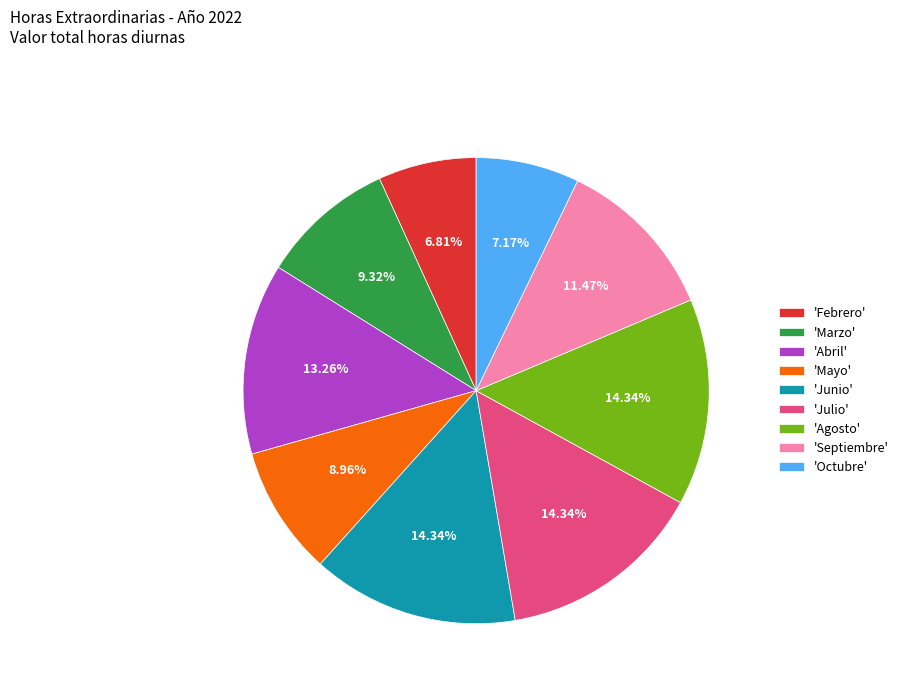

Between 'Junio' and 'Marzo', which is larger?

'Junio'